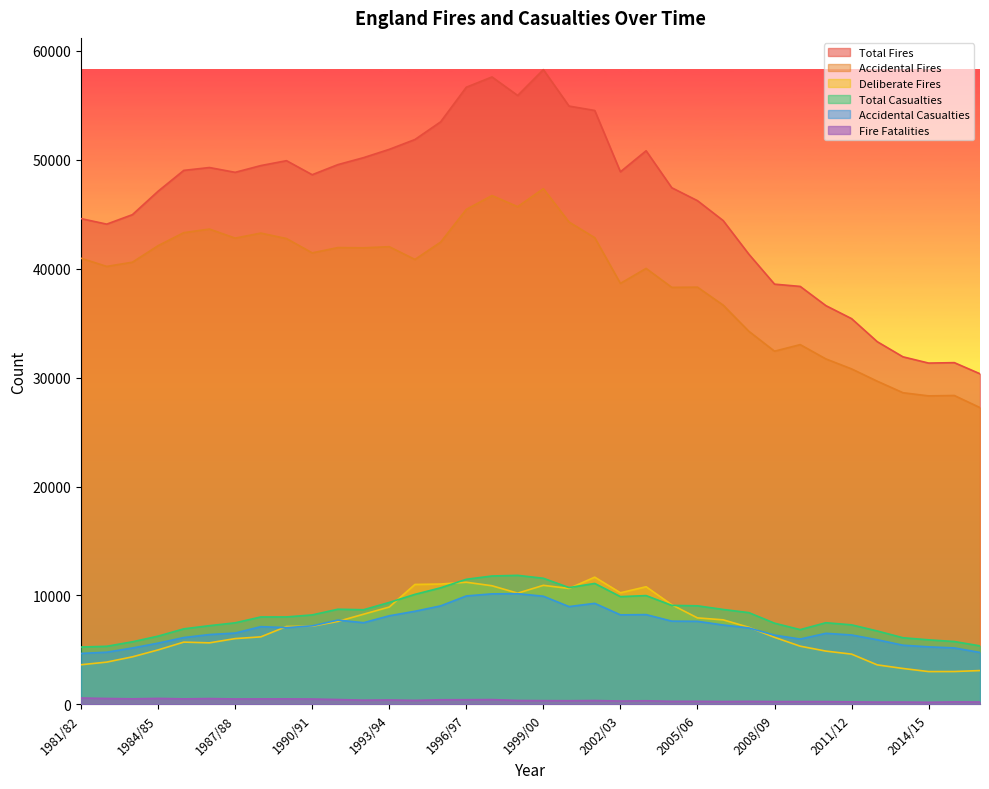

What is the label of the 9th point from the right?

2008/09